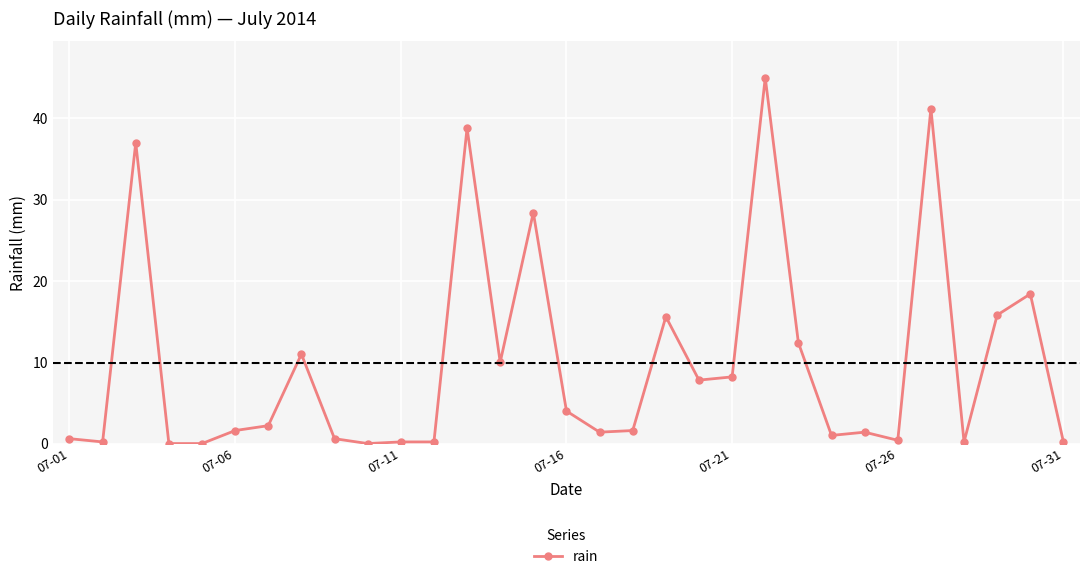

How many lines are shown in the chart?

1